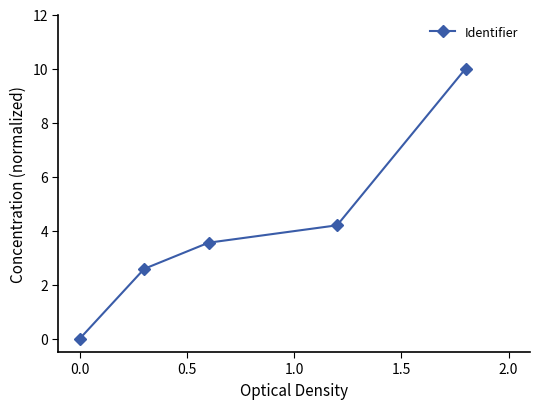

True or false: the data has more than 1 interior local peaks.

False